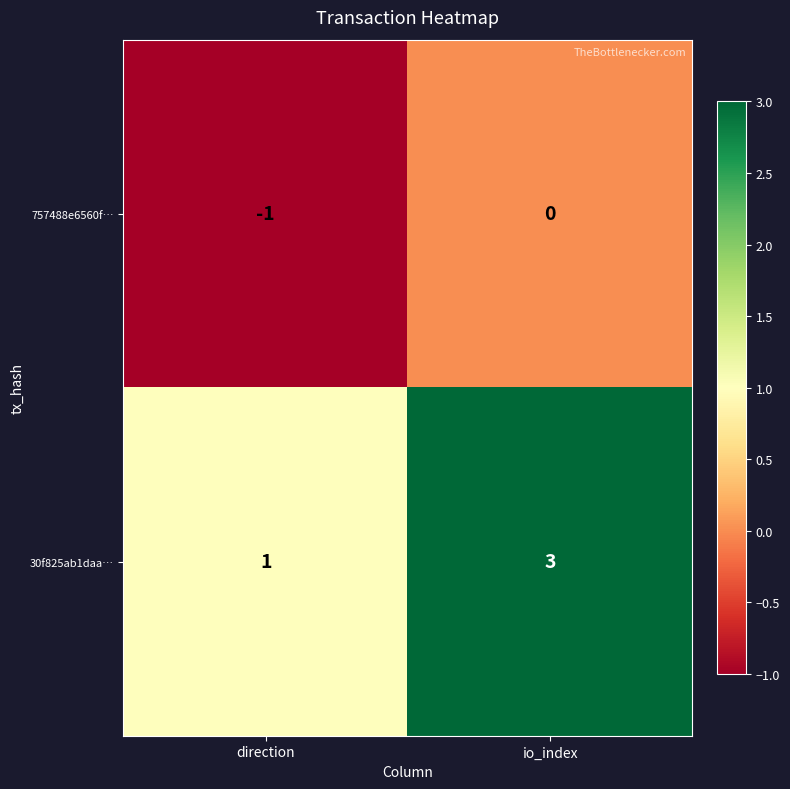

At which label is 30f825ab1daa… closest to 2?

direction